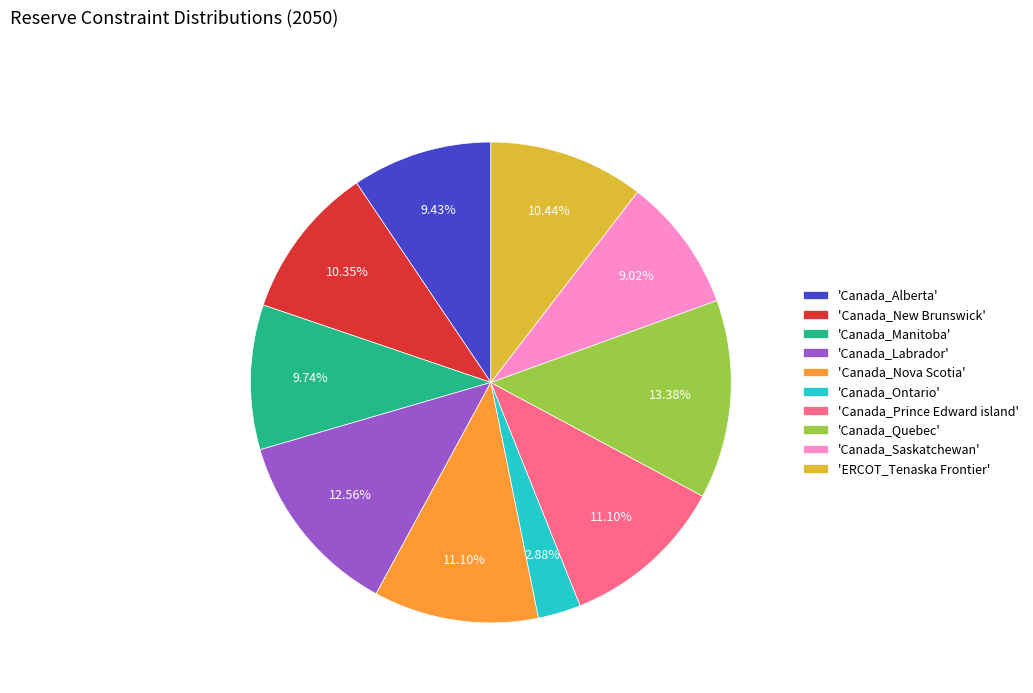

To the nearest percent, what is the average slice percentage?

10%